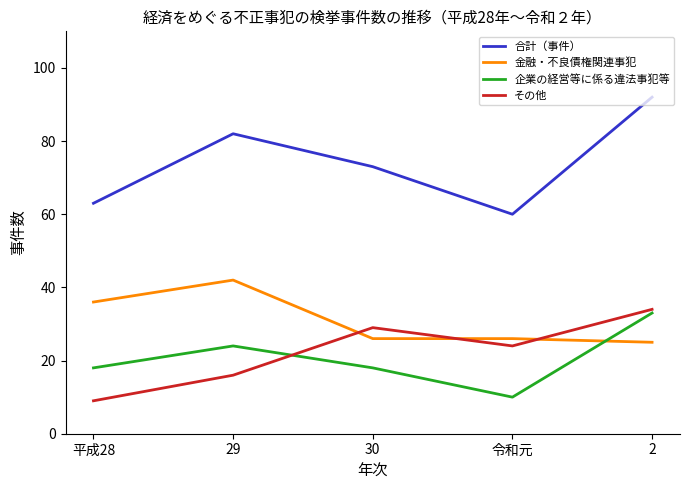

Is it true that その他 equals 24 at 令和元?

True